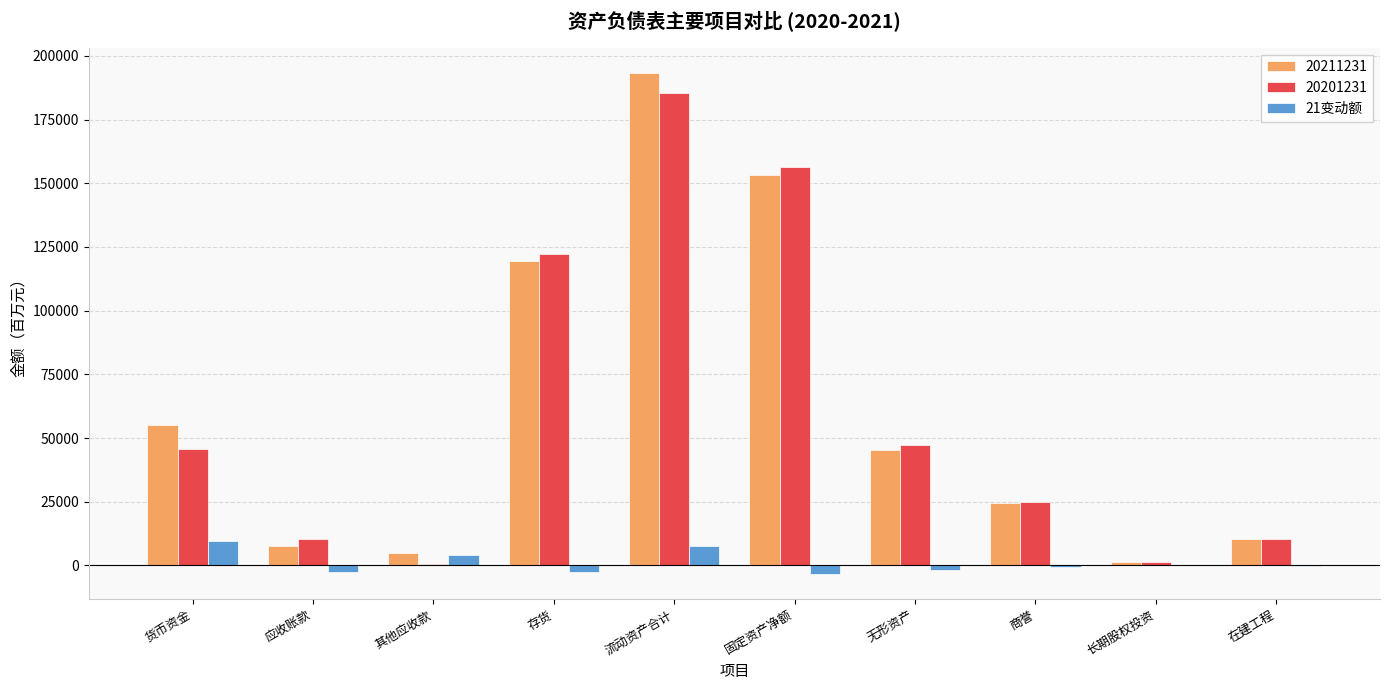

What is the greatest value displayed?

193371.9